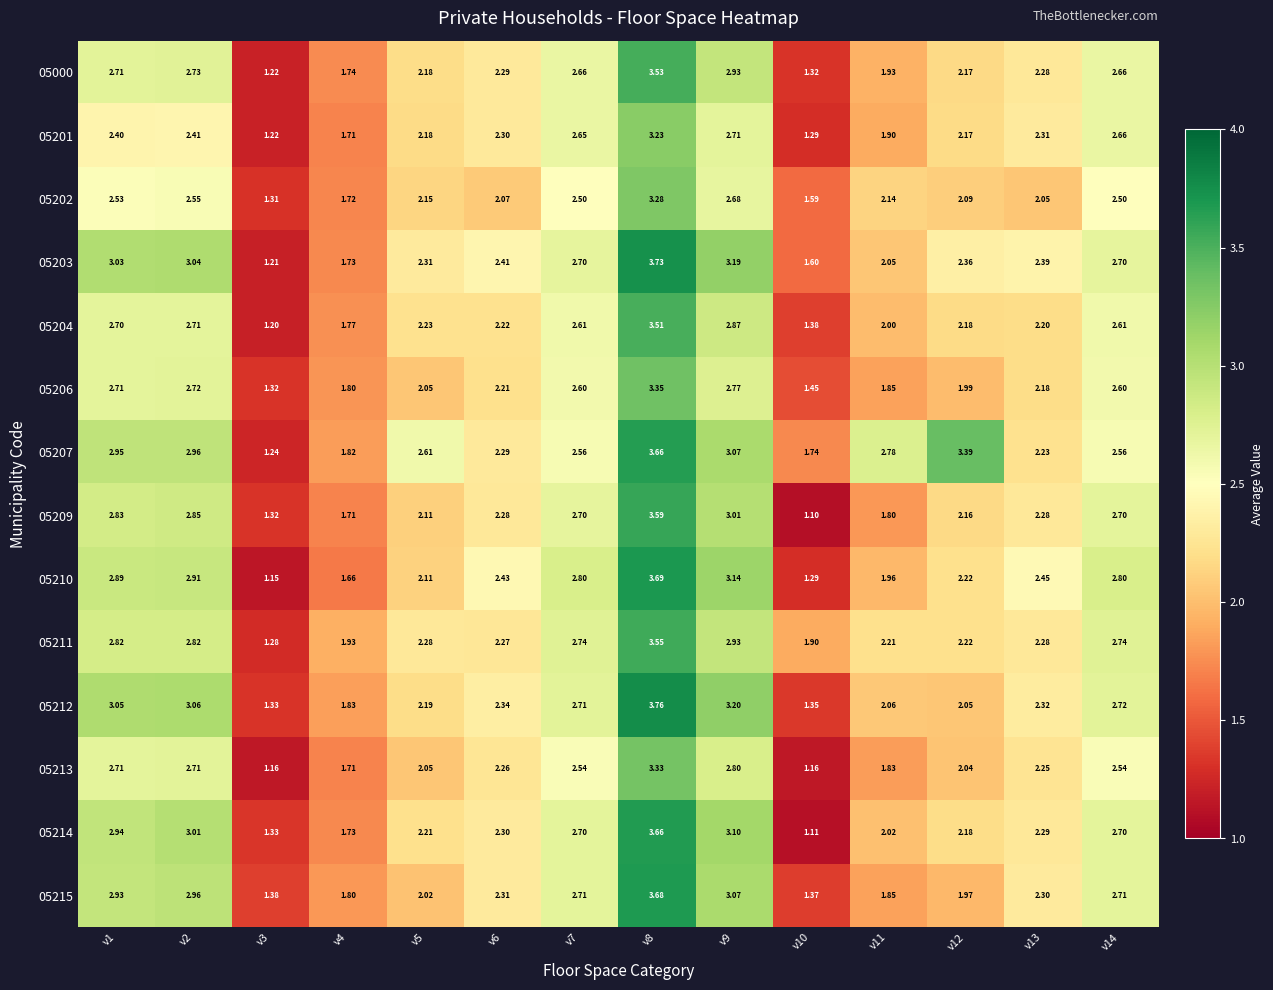

Reading left to right, transcribe all the data shown in this chart.

05000: v1=2.7	v2=2.7	v3=1.2	v4=1.7	v5=2.2	v6=2.3	v7=2.7	v8=3.5	v9=2.9	v10=1.3	v11=1.9	v12=2.2	v13=2.3	v14=2.7
05201: v1=2.4	v2=2.4	v3=1.2	v4=1.7	v5=2.2	v6=2.3	v7=2.6	v8=3.2	v9=2.7	v10=1.3	v11=1.9	v12=2.2	v13=2.3	v14=2.7
05202: v1=2.5	v2=2.5	v3=1.3	v4=1.7	v5=2.1	v6=2.1	v7=2.5	v8=3.3	v9=2.7	v10=1.6	v11=2.1	v12=2.1	v13=2.0	v14=2.5
05203: v1=3.0	v2=3.0	v3=1.2	v4=1.7	v5=2.3	v6=2.4	v7=2.7	v8=3.7	v9=3.2	v10=1.6	v11=2.0	v12=2.4	v13=2.4	v14=2.7
05204: v1=2.7	v2=2.7	v3=1.2	v4=1.8	v5=2.2	v6=2.2	v7=2.6	v8=3.5	v9=2.9	v10=1.4	v11=2.0	v12=2.2	v13=2.2	v14=2.6
05206: v1=2.7	v2=2.7	v3=1.3	v4=1.8	v5=2.0	v6=2.2	v7=2.6	v8=3.4	v9=2.8	v10=1.4	v11=1.9	v12=2.0	v13=2.2	v14=2.6
05207: v1=3.0	v2=3.0	v3=1.2	v4=1.8	v5=2.6	v6=2.3	v7=2.6	v8=3.7	v9=3.1	v10=1.7	v11=2.8	v12=3.4	v13=2.2	v14=2.6
05209: v1=2.8	v2=2.9	v3=1.3	v4=1.7	v5=2.1	v6=2.3	v7=2.7	v8=3.6	v9=3.0	v10=1.1	v11=1.8	v12=2.2	v13=2.3	v14=2.7
05210: v1=2.9	v2=2.9	v3=1.1	v4=1.7	v5=2.1	v6=2.4	v7=2.8	v8=3.7	v9=3.1	v10=1.3	v11=2.0	v12=2.2	v13=2.5	v14=2.8
05211: v1=2.8	v2=2.8	v3=1.3	v4=1.9	v5=2.3	v6=2.3	v7=2.7	v8=3.5	v9=2.9	v10=1.9	v11=2.2	v12=2.2	v13=2.3	v14=2.7
05212: v1=3.0	v2=3.1	v3=1.3	v4=1.8	v5=2.2	v6=2.3	v7=2.7	v8=3.8	v9=3.2	v10=1.4	v11=2.1	v12=2.0	v13=2.3	v14=2.7
05213: v1=2.7	v2=2.7	v3=1.2	v4=1.7	v5=2.0	v6=2.3	v7=2.5	v8=3.3	v9=2.8	v10=1.2	v11=1.8	v12=2.0	v13=2.2	v14=2.5
05214: v1=2.9	v2=3.0	v3=1.3	v4=1.7	v5=2.2	v6=2.3	v7=2.7	v8=3.7	v9=3.1	v10=1.1	v11=2.0	v12=2.2	v13=2.3	v14=2.7
05215: v1=2.9	v2=3.0	v3=1.4	v4=1.8	v5=2.0	v6=2.3	v7=2.7	v8=3.7	v9=3.1	v10=1.4	v11=1.9	v12=2.0	v13=2.3	v14=2.7